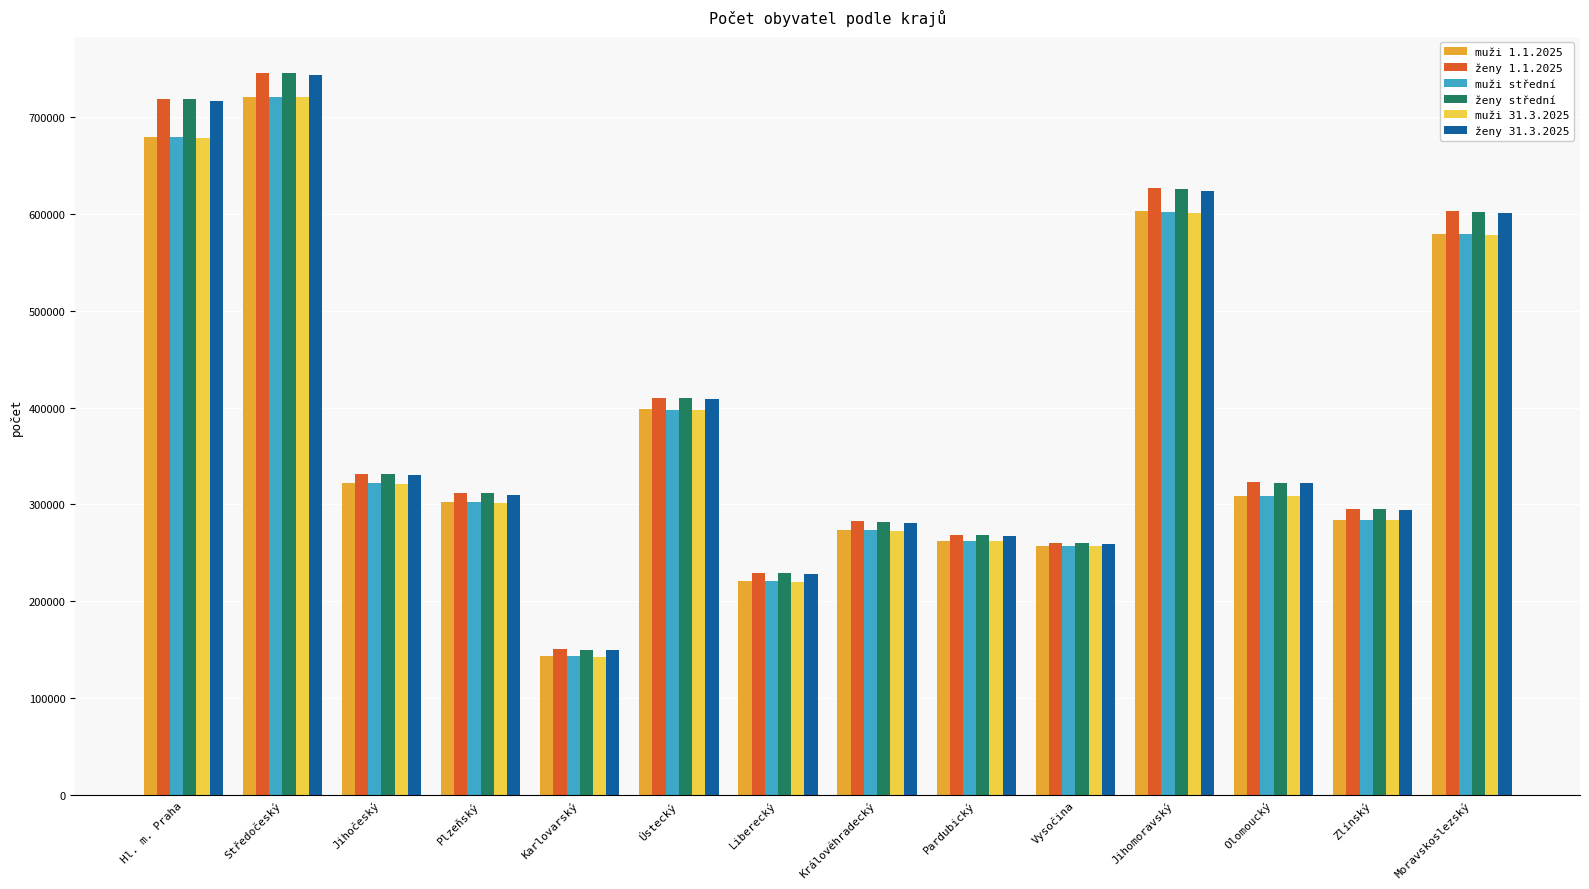

How many distinct data groups are displayed?

6